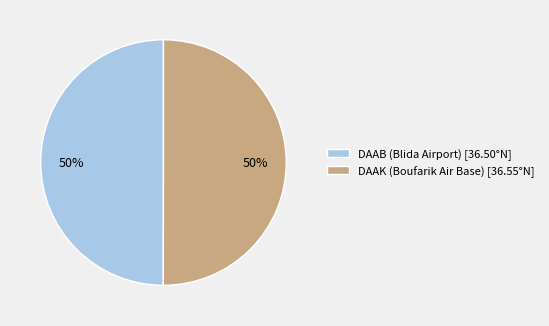

Is it true that DAAK (Boufarik Air Base) is 44% of the pie?

False